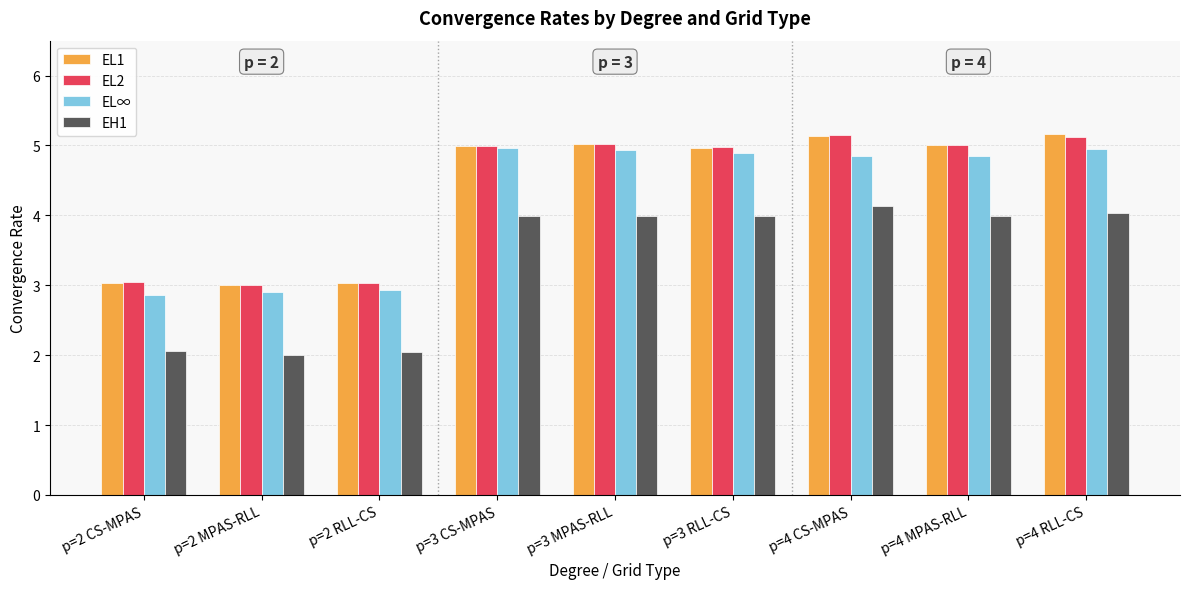

What is the total value across all series at p=4 CS-MPAS?

19.3